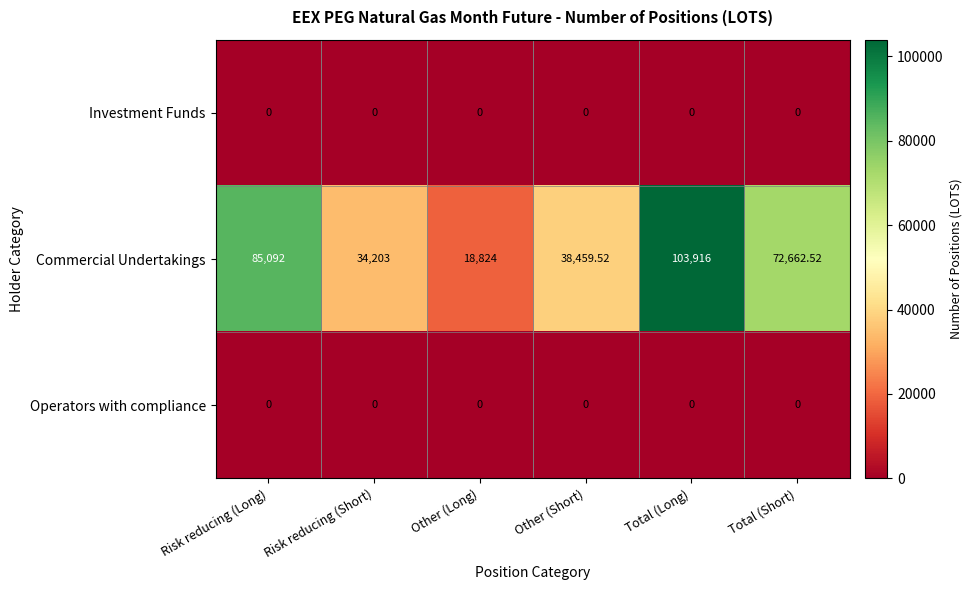

What is the total value across all series at Total (Long)?

103916.0